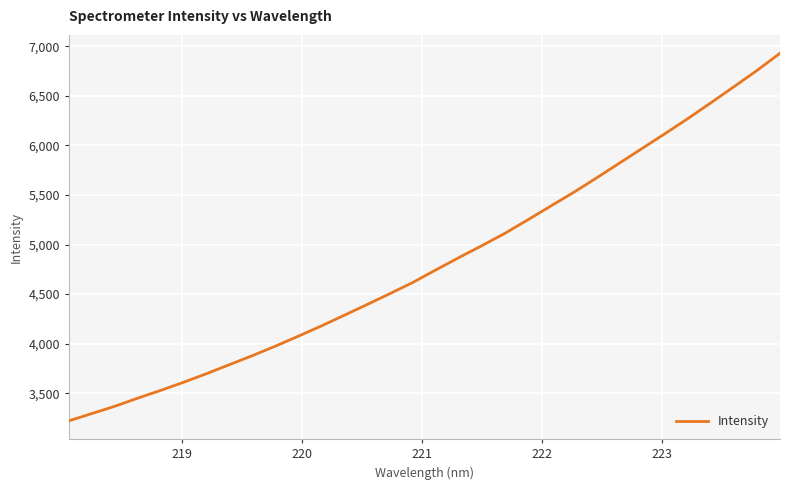

What is the greatest value displayed?

6929.9